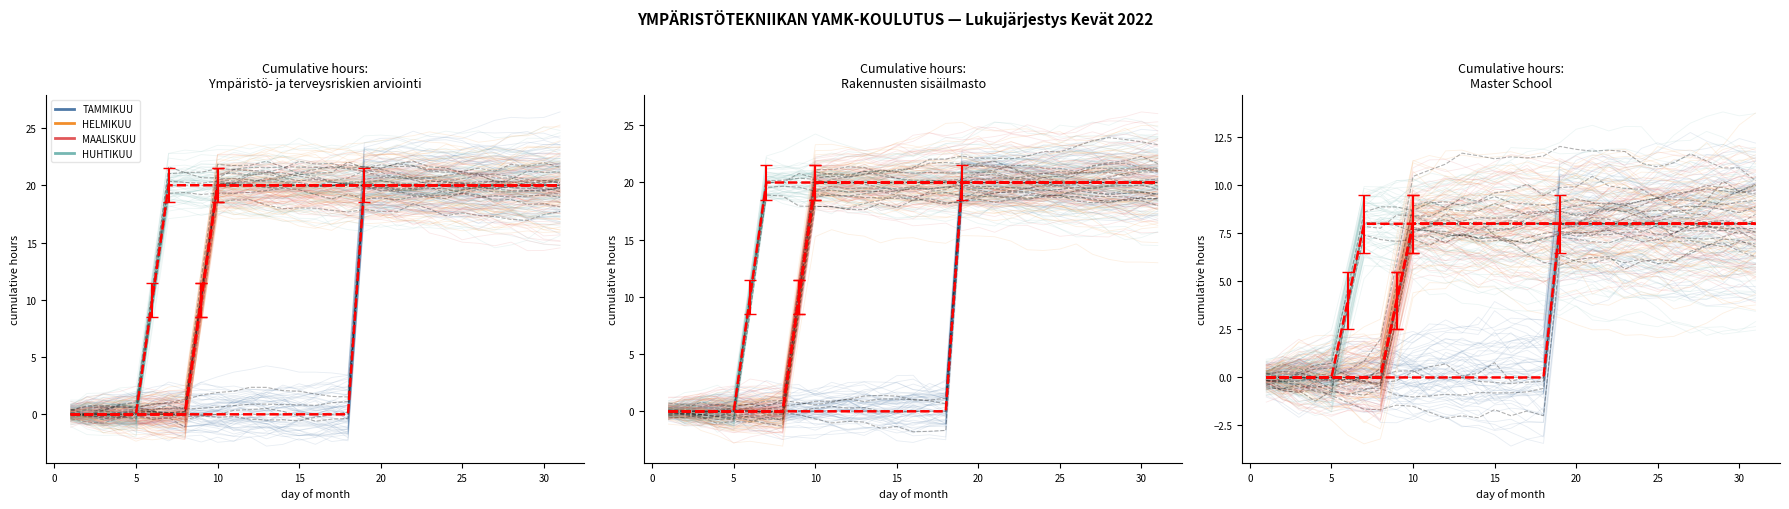

After their last crossing, which series has the higher values: HUHTIKUU or TAMMIKUU mean?

TAMMIKUU mean